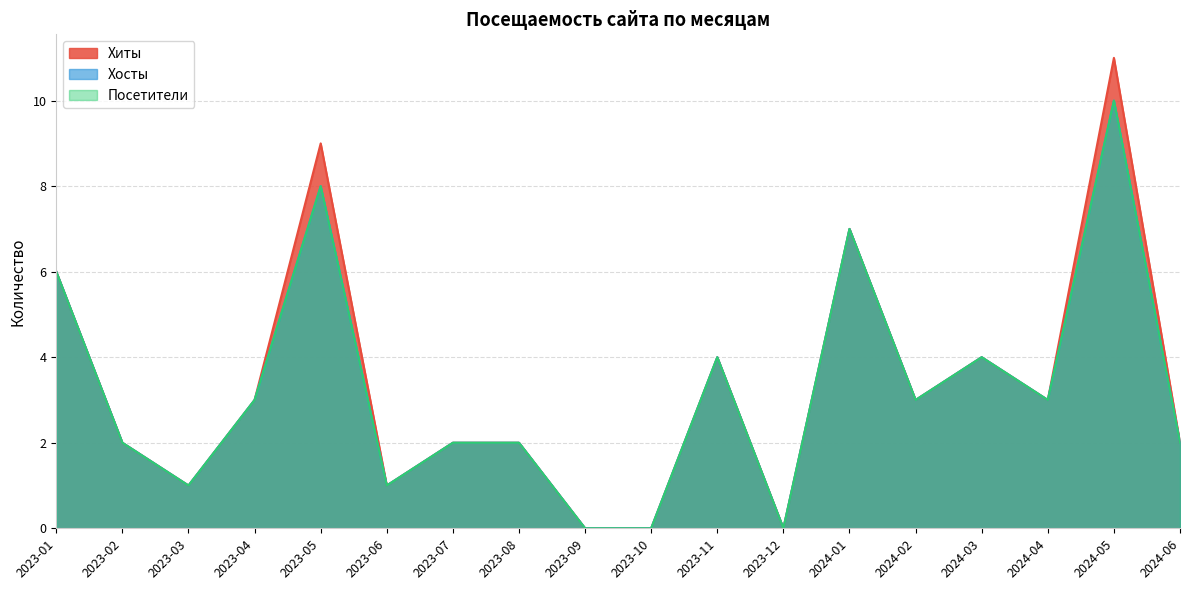

How many lines are shown in the chart?

3